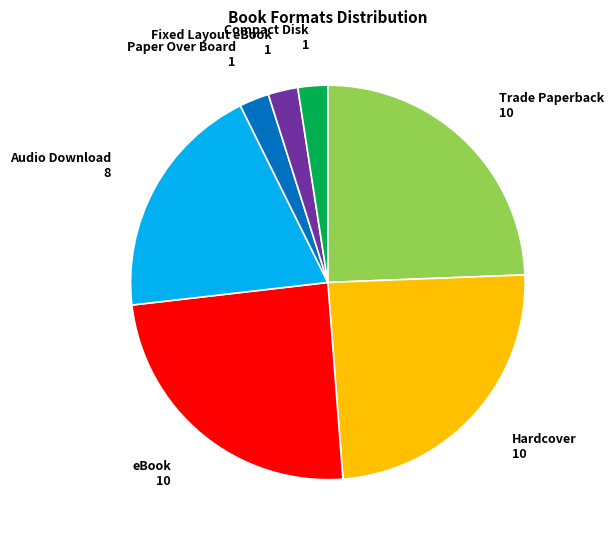

True or false: Paper Over Board accounts for 12% of the total.

False